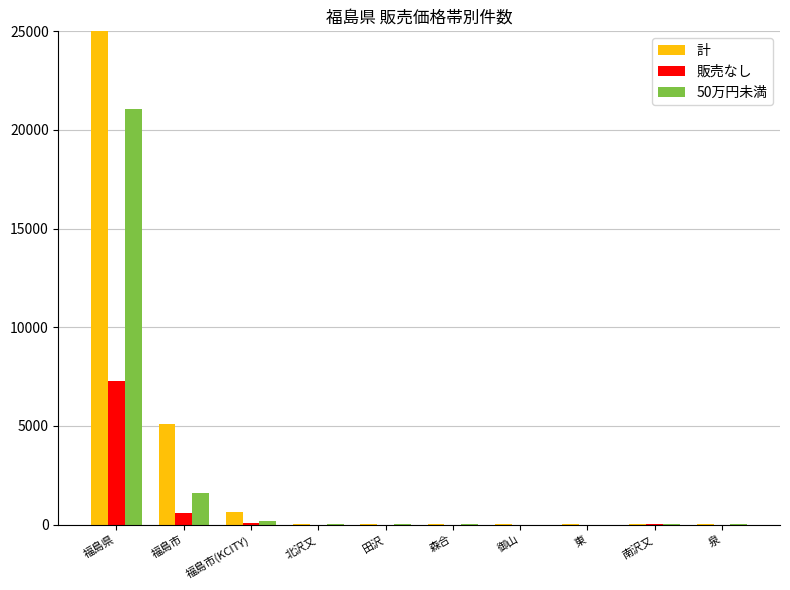

Rank the categories by 計 value from highest to lowest.

福島県, 福島市, 福島市(KCITY), 田沢, 南沢又, 北沢又, 泉, 東, 森合, 御山